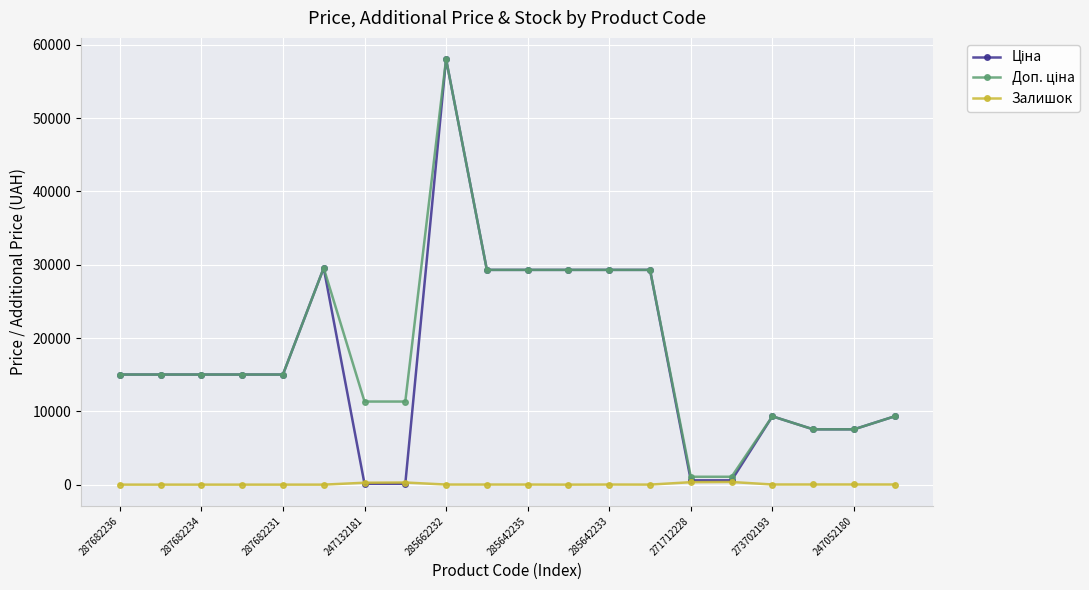

True or false: Залишок has more than 0 interior local peaks.

True